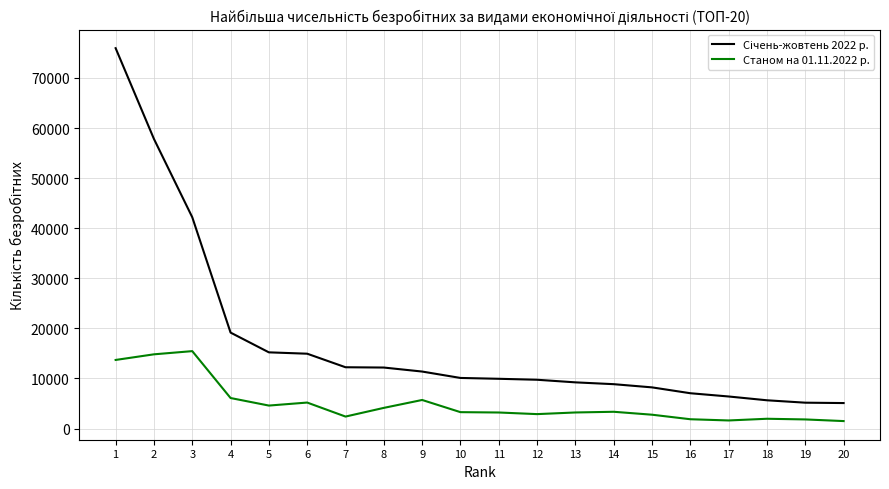

What is the greatest value displayed?

75951